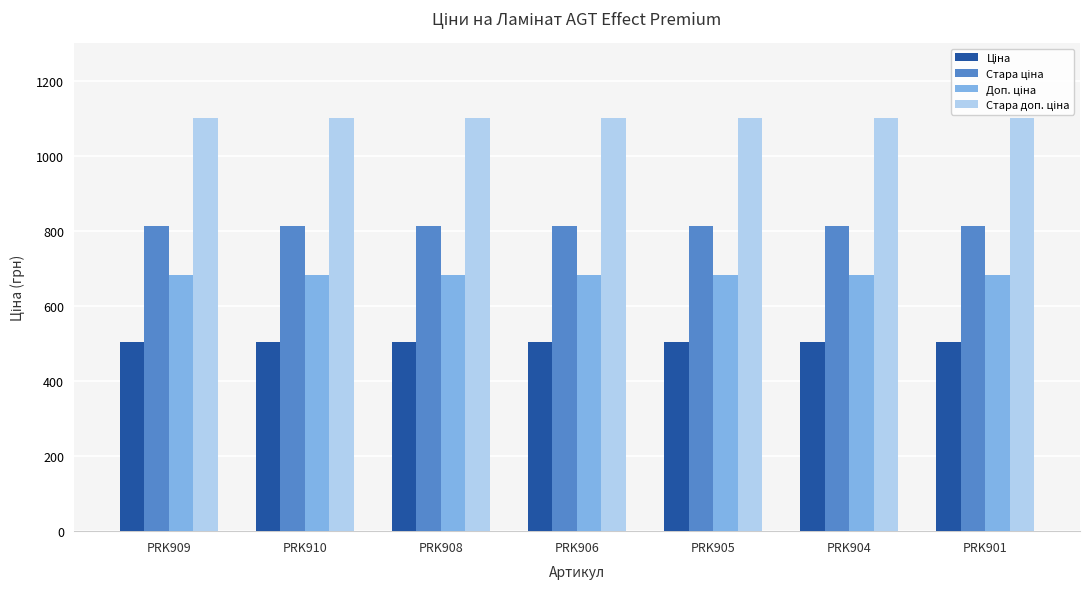

Rank the series by their maximum value, from highest to lowest.

Стара доп. ціна, Стара ціна, Доп. ціна, Ціна